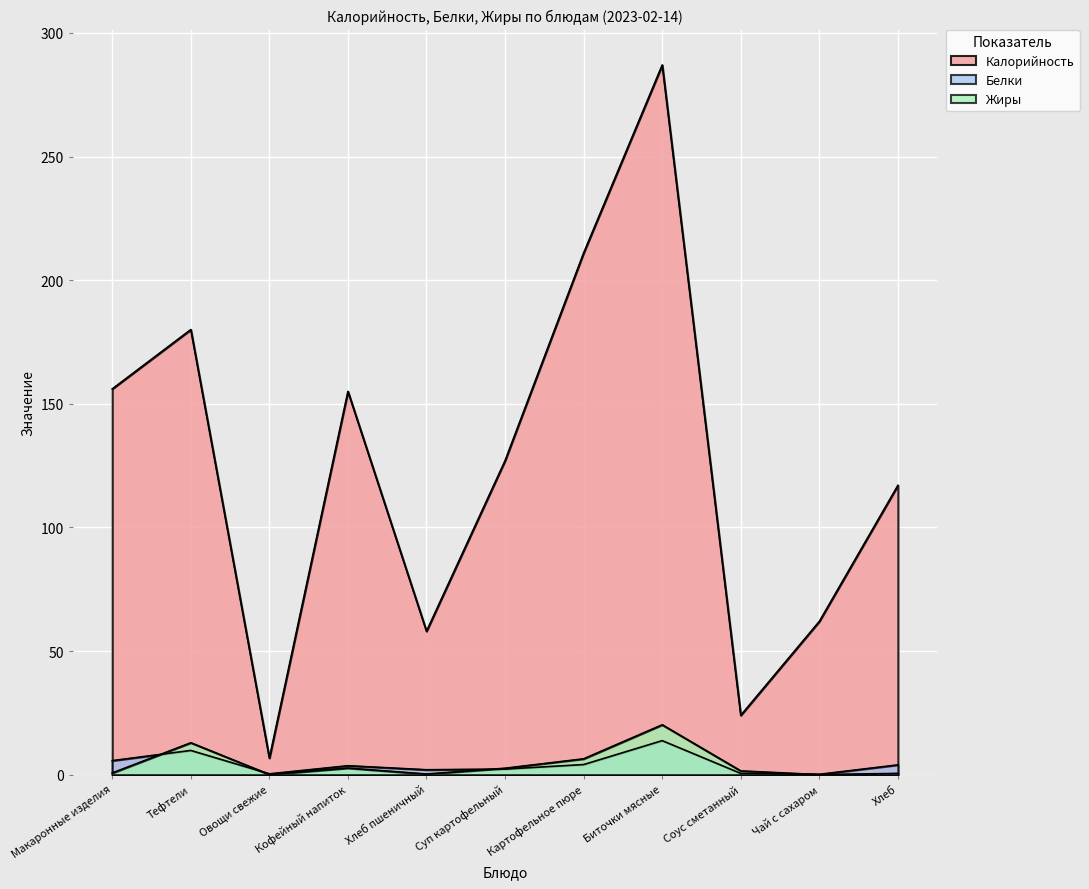

Which series has the widest spread of values?

Калорийность